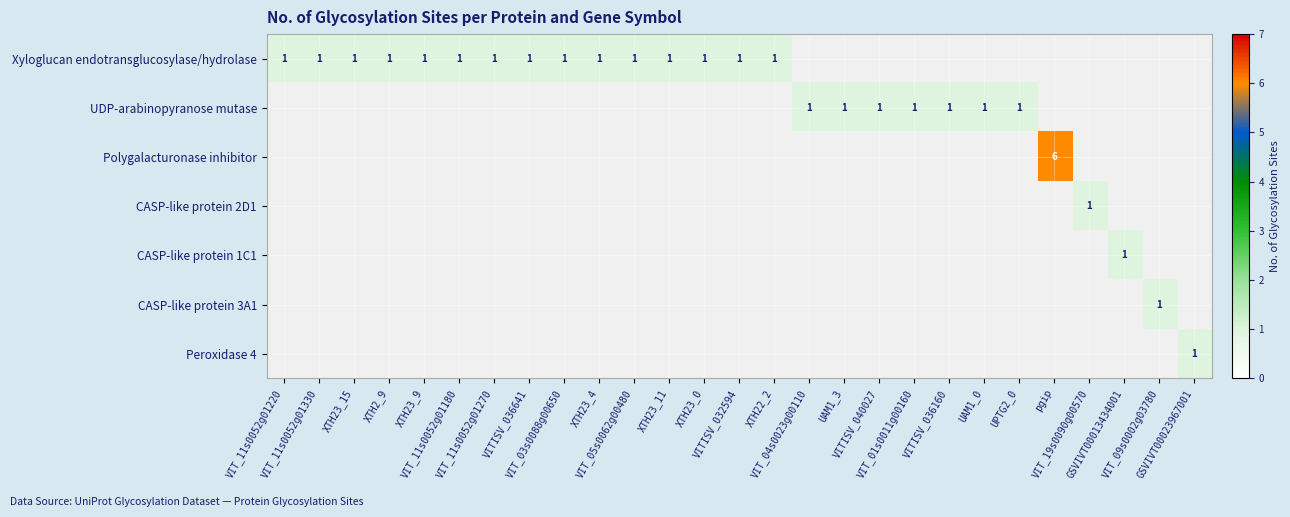

Between XTH23_9 and GSVIVT00013434001, which series saw the biggest shift?

Xyloglucan endotransglucosylase/hydrolase